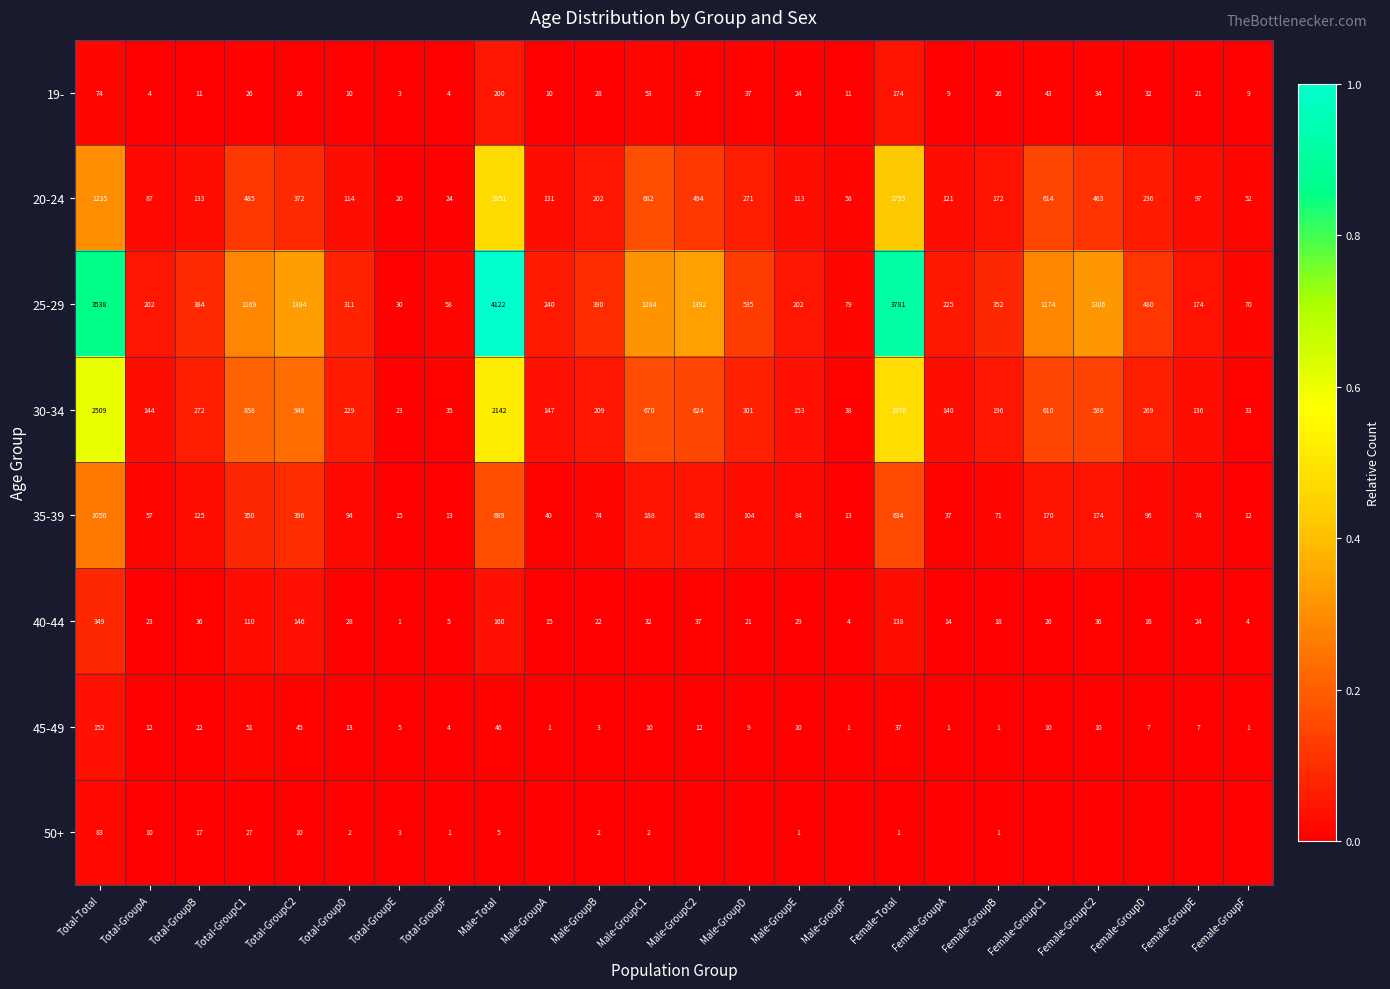

At Total-GroupB, list the series in order from largest to smallest.

25-29, 30-34, 20-24, 35-39, 40-44, 45-49, 50+, 19-